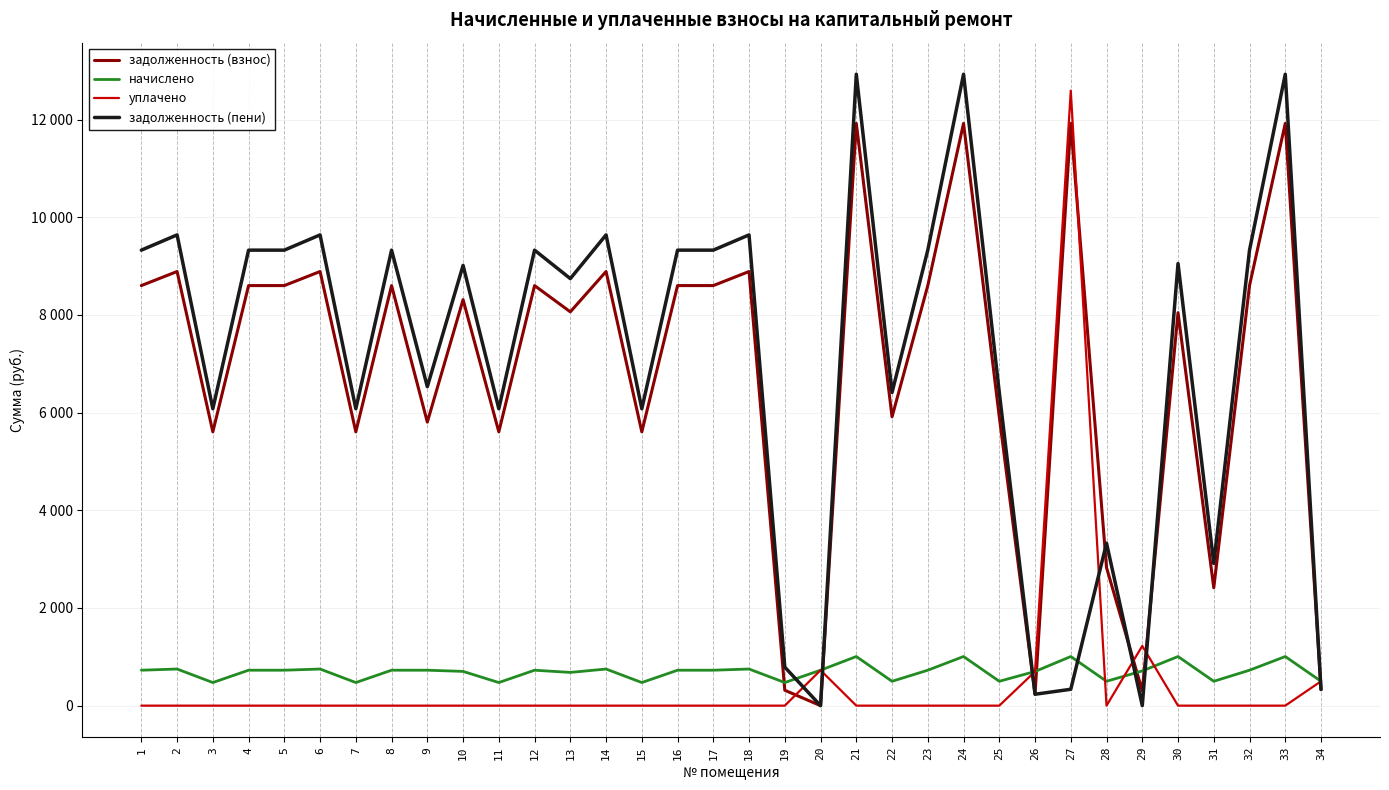

Does the chart have visible grid lines?

Yes